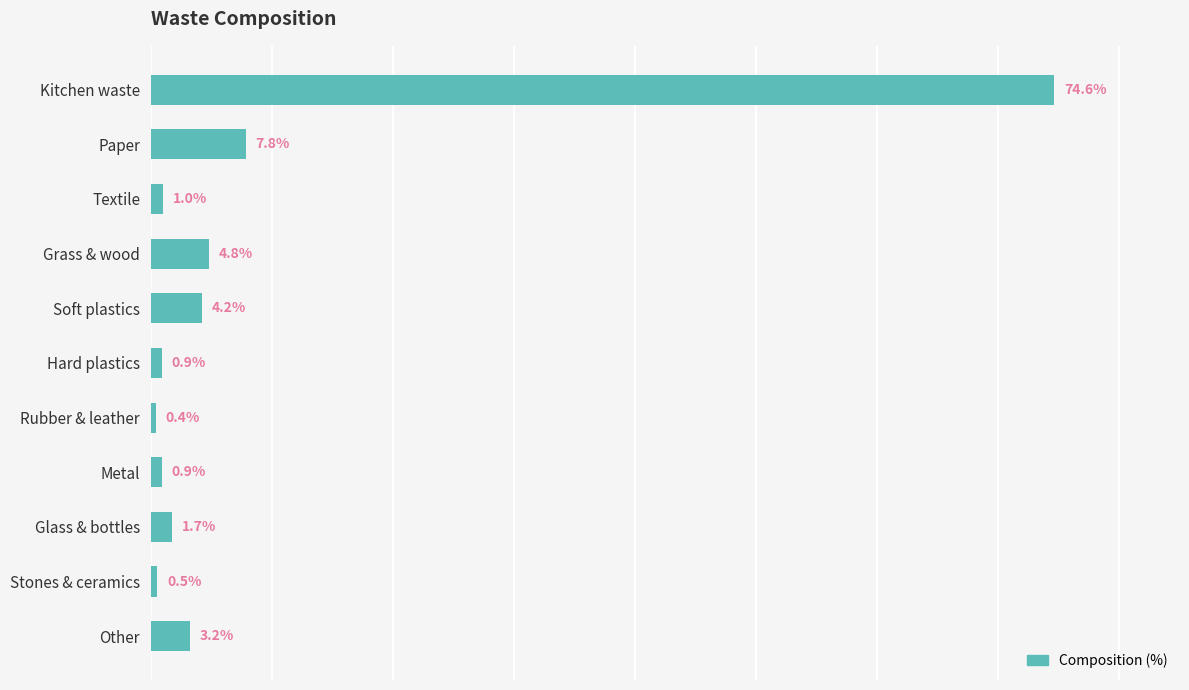

Which category has the lowest value across all series?

Rubber & leather